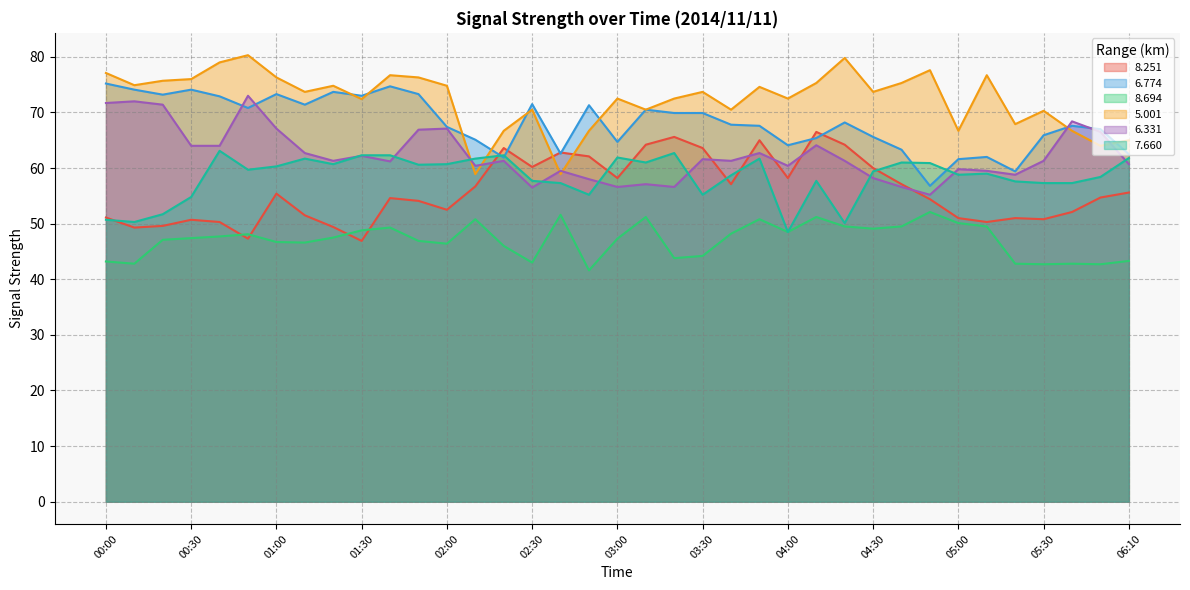

What are all the series names shown in the legend?

8.251, 6.774, 8.694, 5.001, 6.331, 7.660